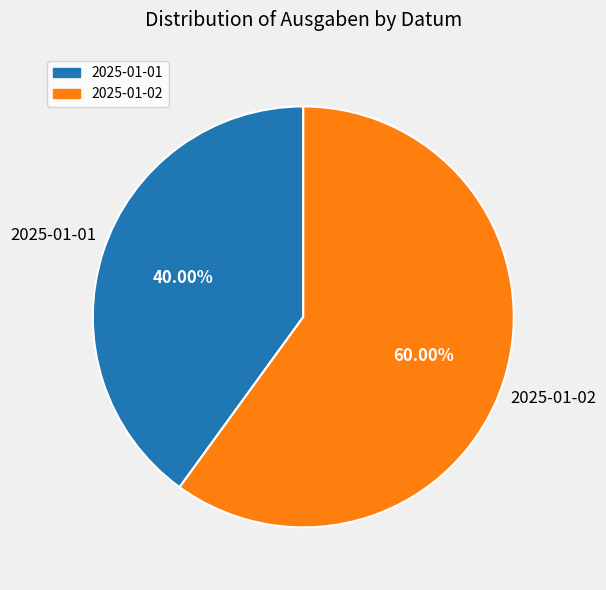

True or false: 2025-01-01 accounts for 54% of the total.

False